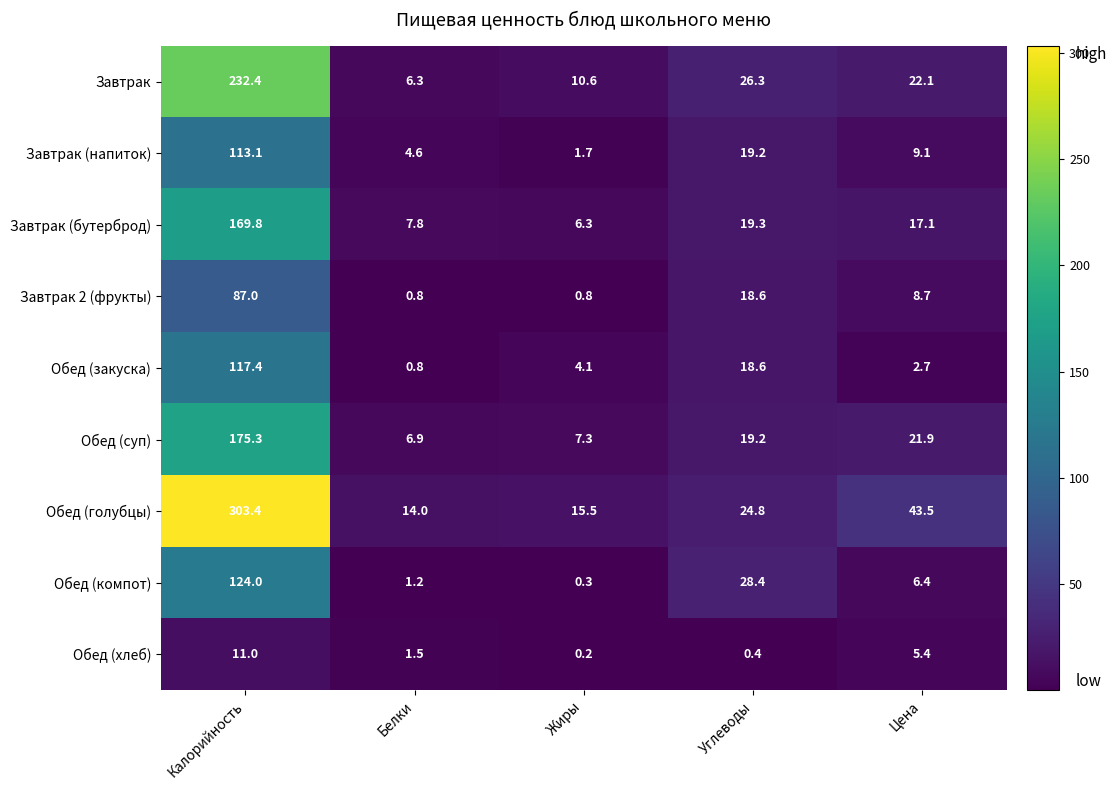

What is the spread (max minus min) of values at Калорийность?

292.4